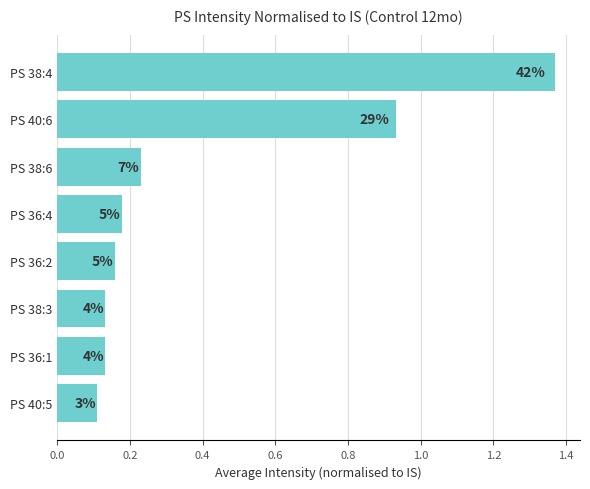

Does the chart contain any negative values?

No